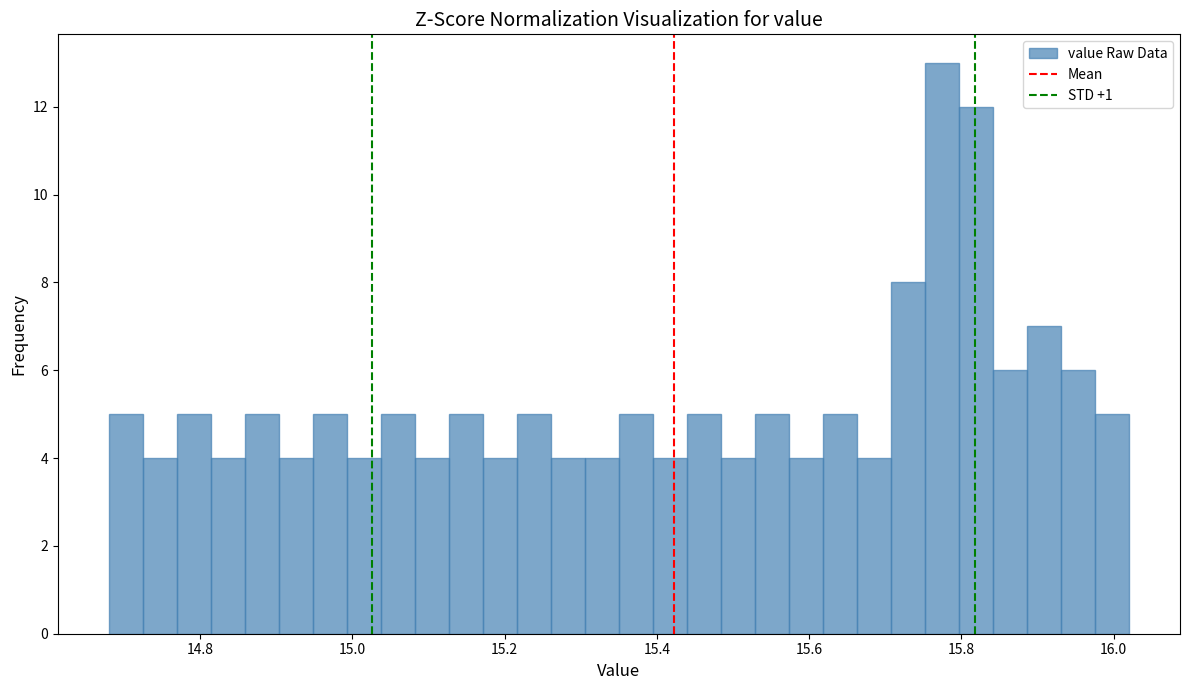

Read against the x-axis, roughly where is the centre of the tallest bar?

15.78